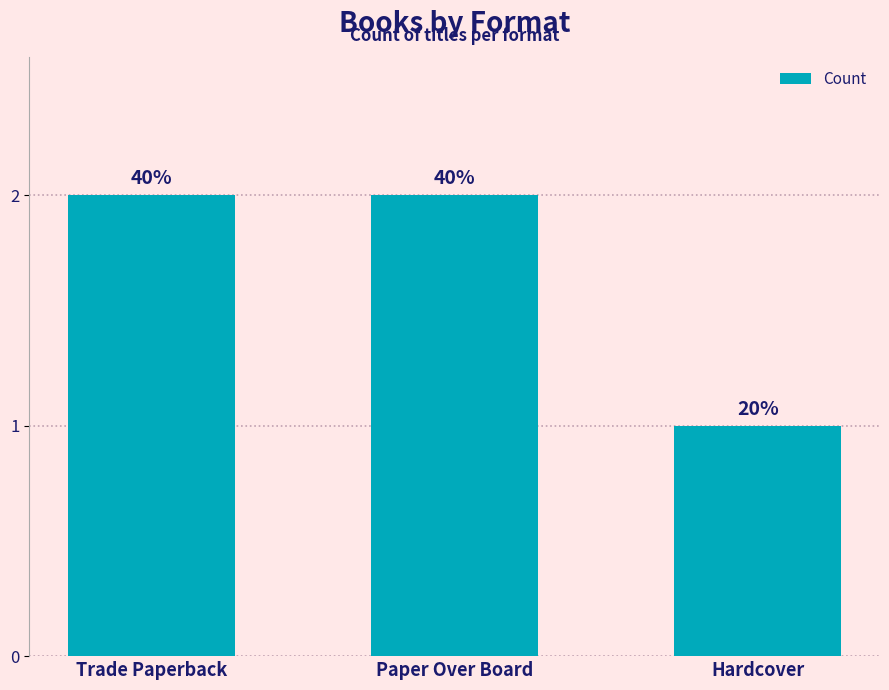

Are the bars horizontal?

No